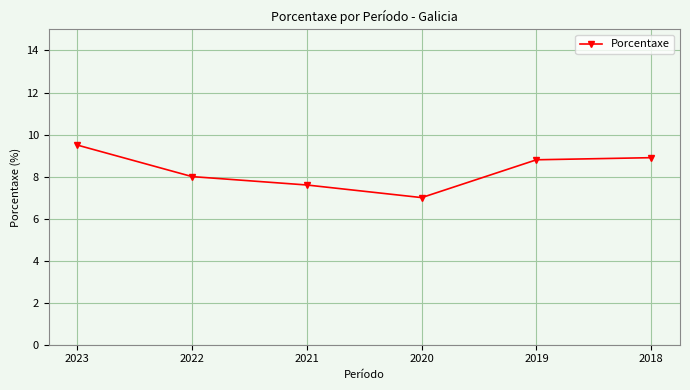

At which category does the data reach its first local valley?

2020